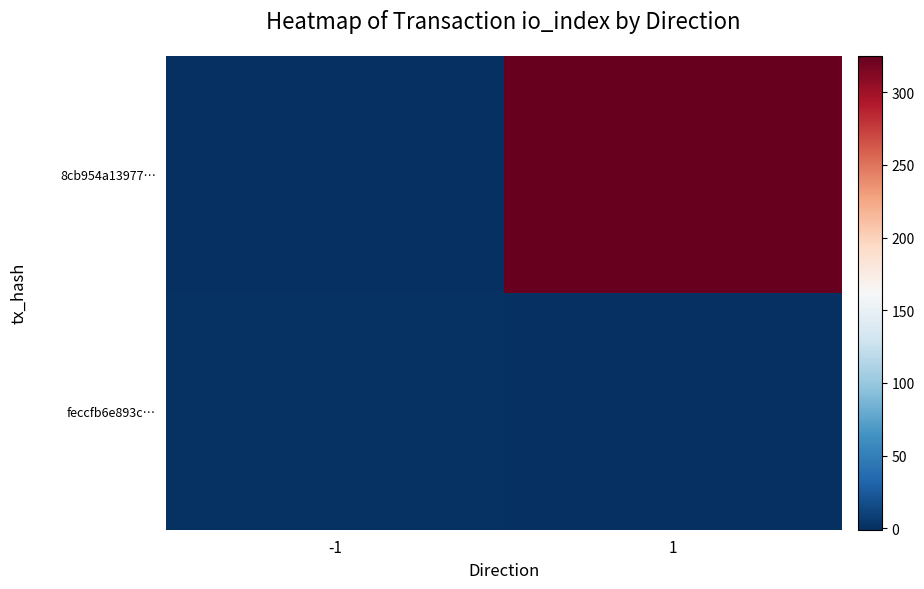

At which category does the chart reach its peak across all series?

1